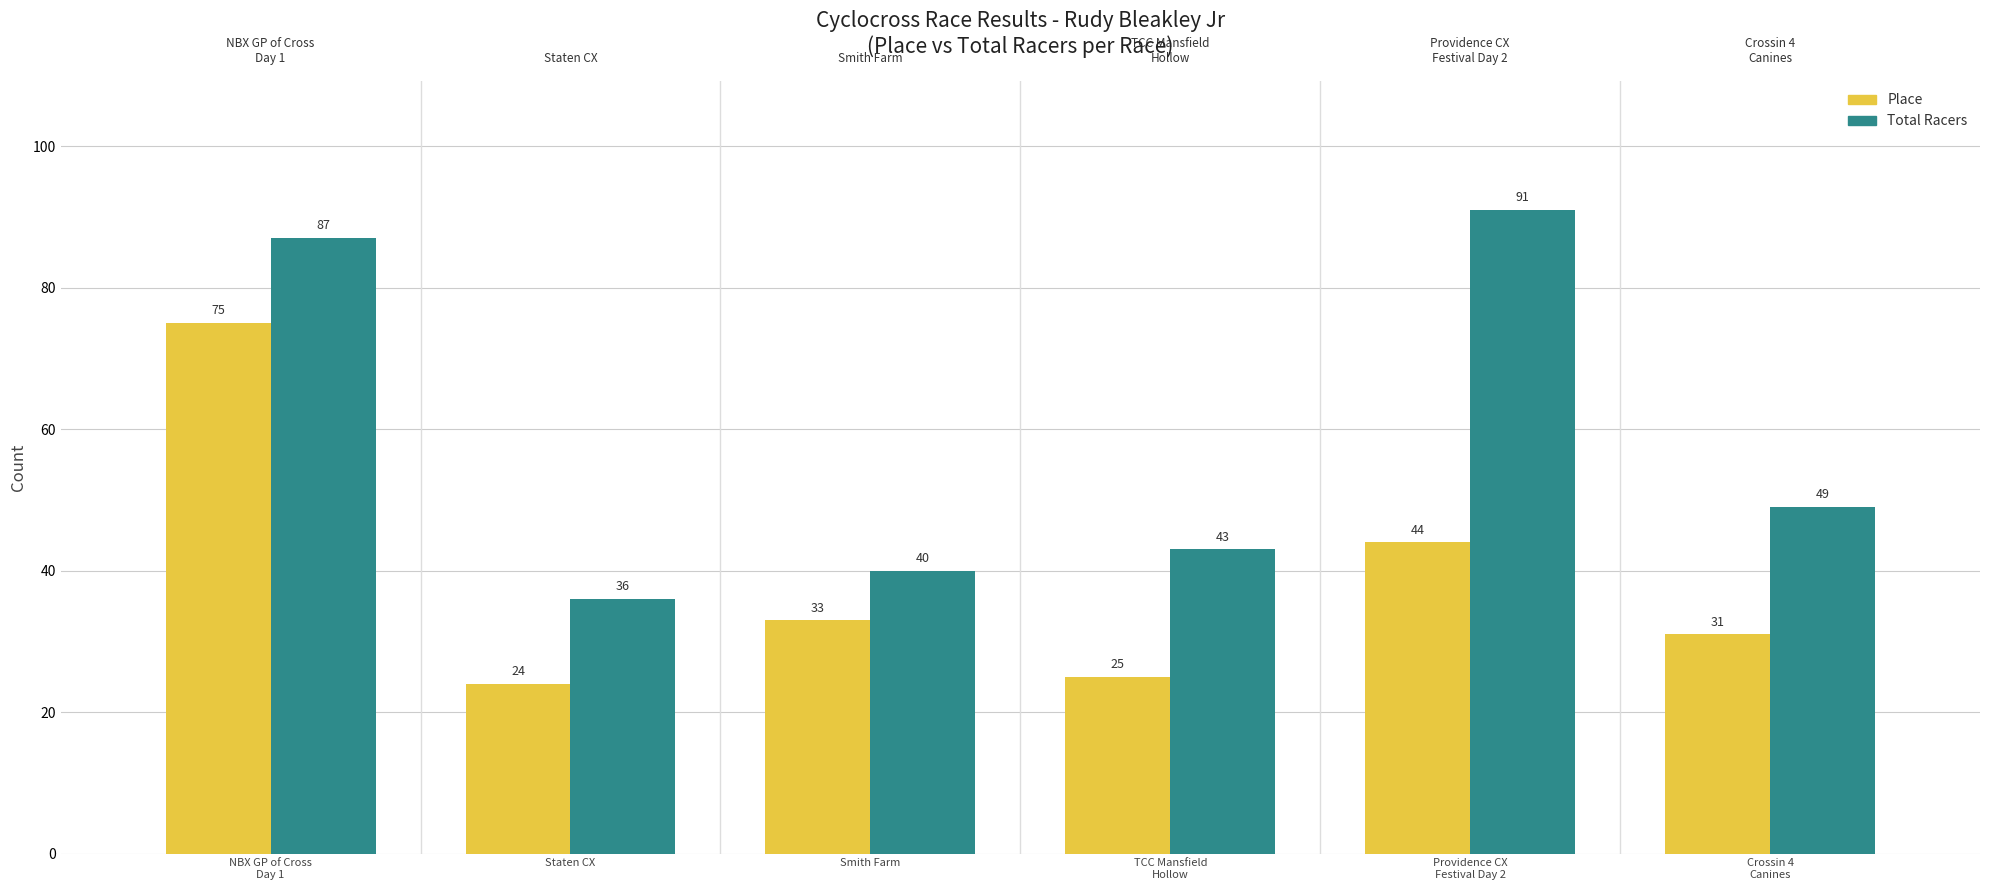

What is the label of the 5th bar from the left?

Providence CX
Festival Day 2